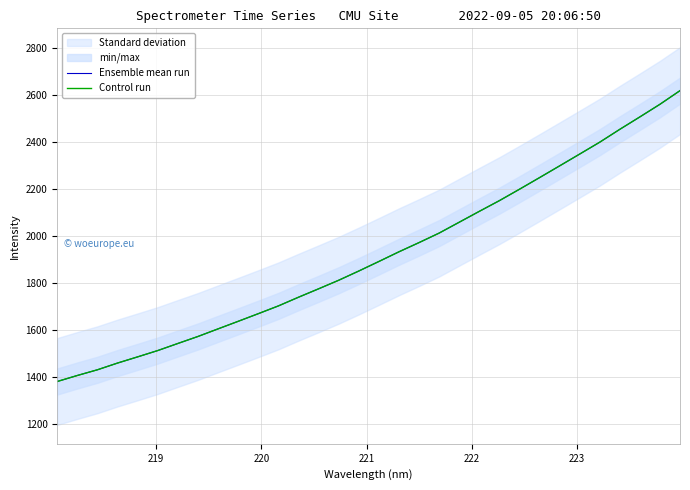

What is the greatest value displayed?

2620.4